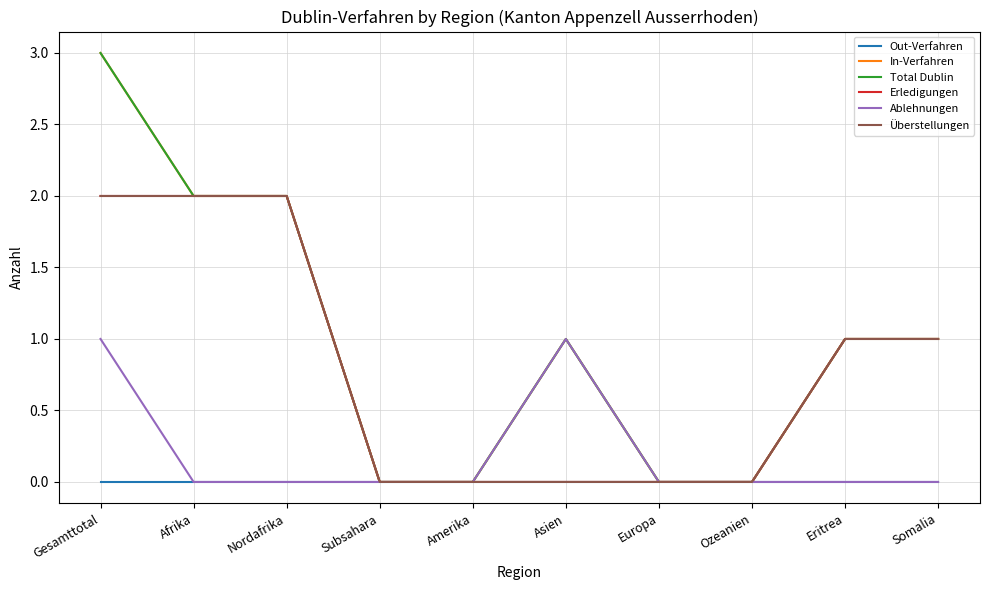

Does the chart have visible grid lines?

Yes